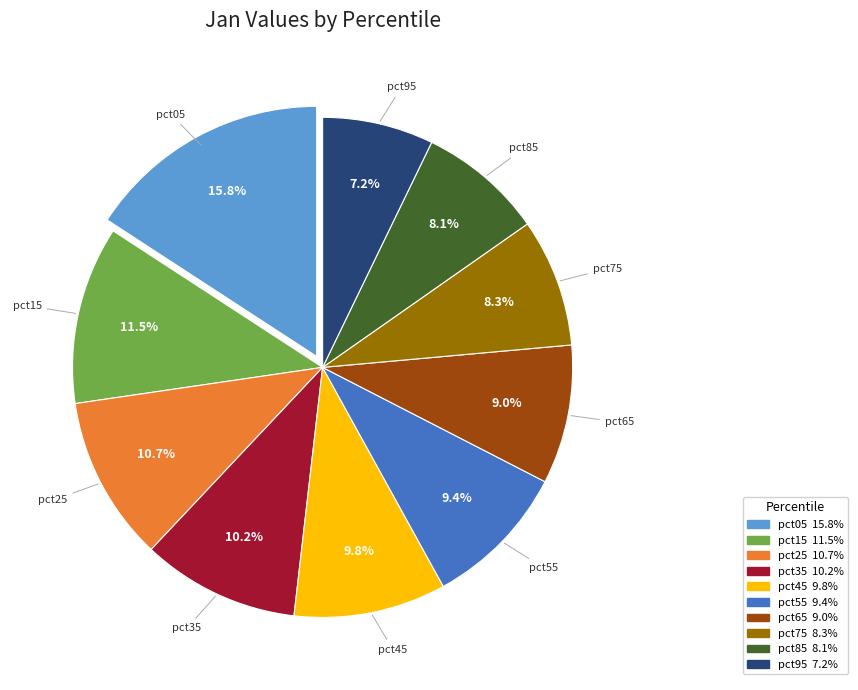

What percentage is the pct05 slice, to the nearest percent?

16%